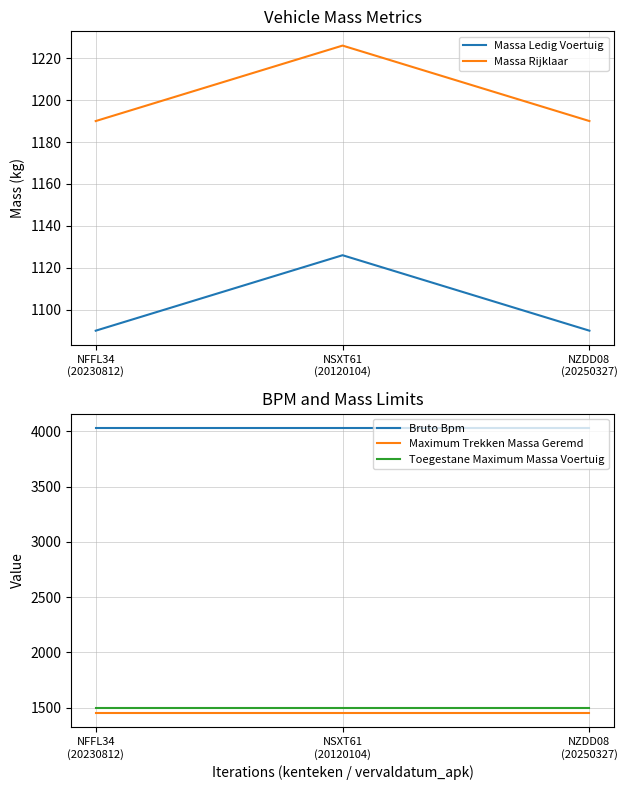

What is the value of the Toegestane Maximum Massa Voertuig point at the 1st from the left?

1500